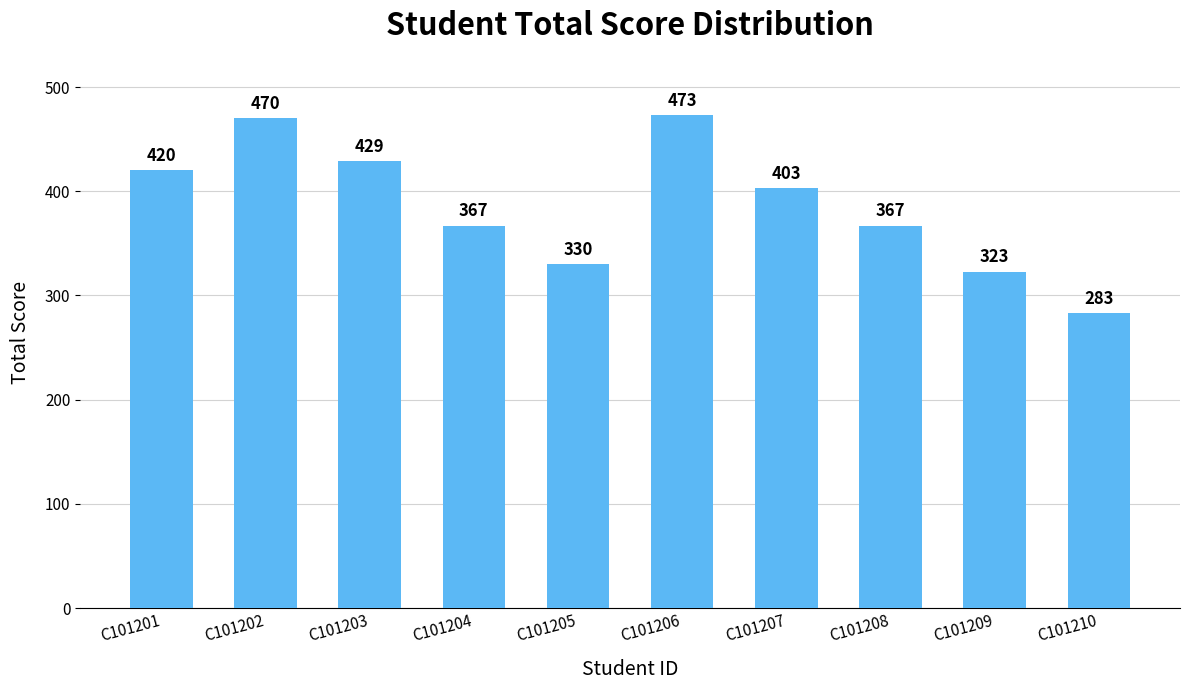

What is the difference between the values at C101203 and C101205?

99